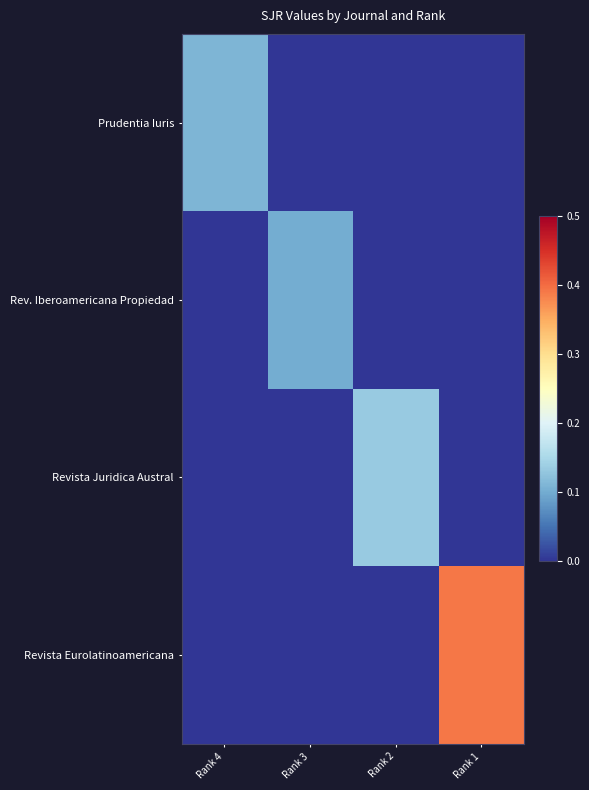

What is the spread (max minus min) of values at Rank 4?

0.1